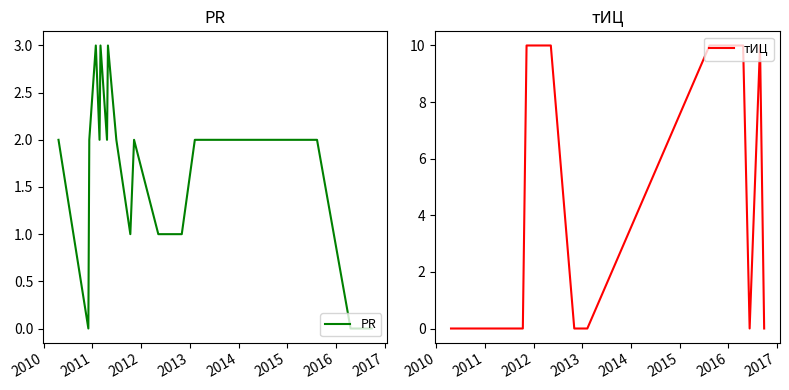

Rank the series by their average value, from highest to lowest.

тИЦ, PR